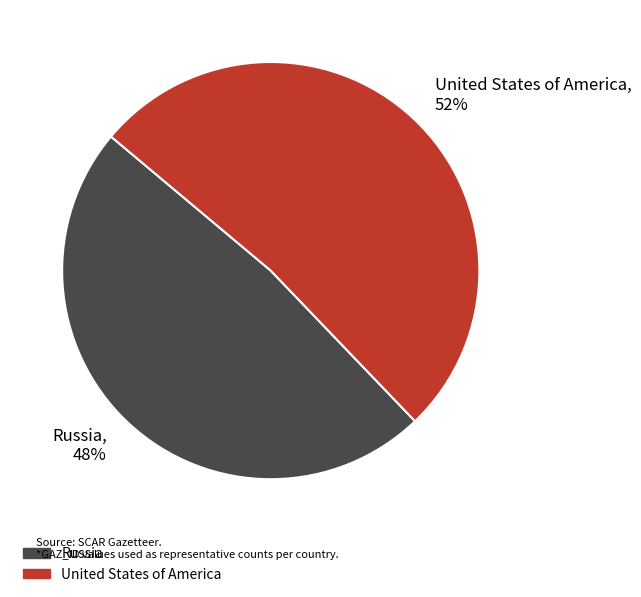

Does Russia represent more than half of the total?

No